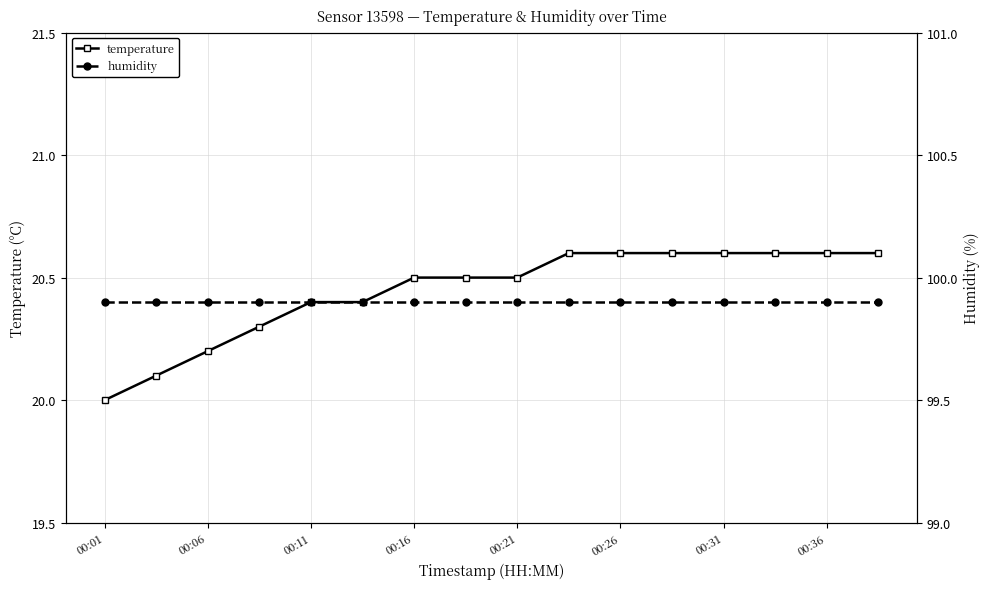

The value of temperature at 00:31 is 11.2. True or false?

False